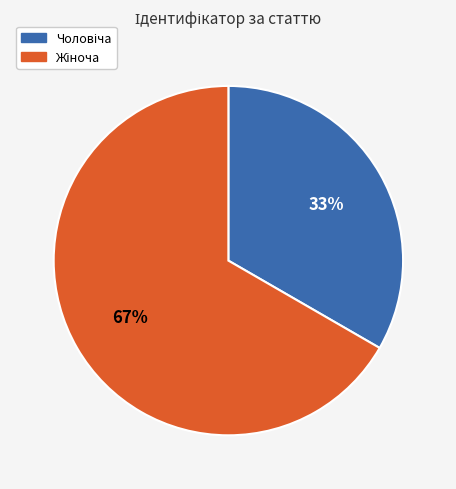

Is there a majority slice in this chart?

Yes